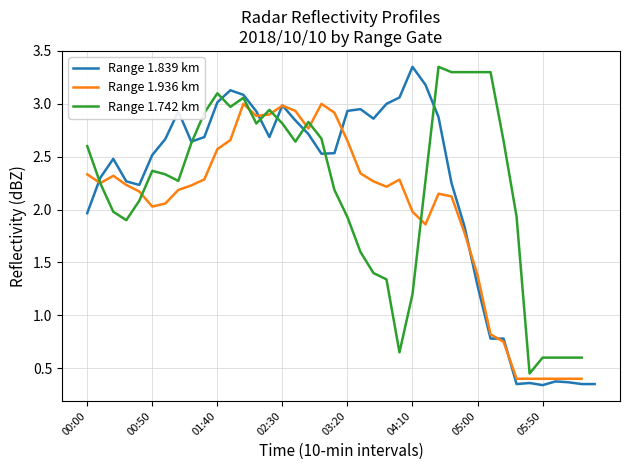

What is the minimum value shown in the chart?

0.3